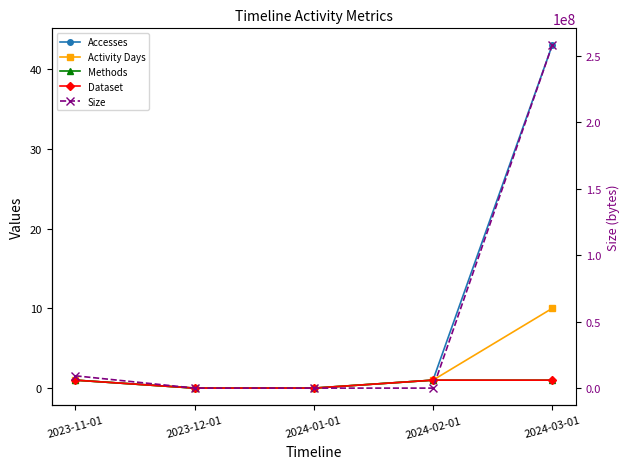

True or false: Dataset and Size cross at least once.

False